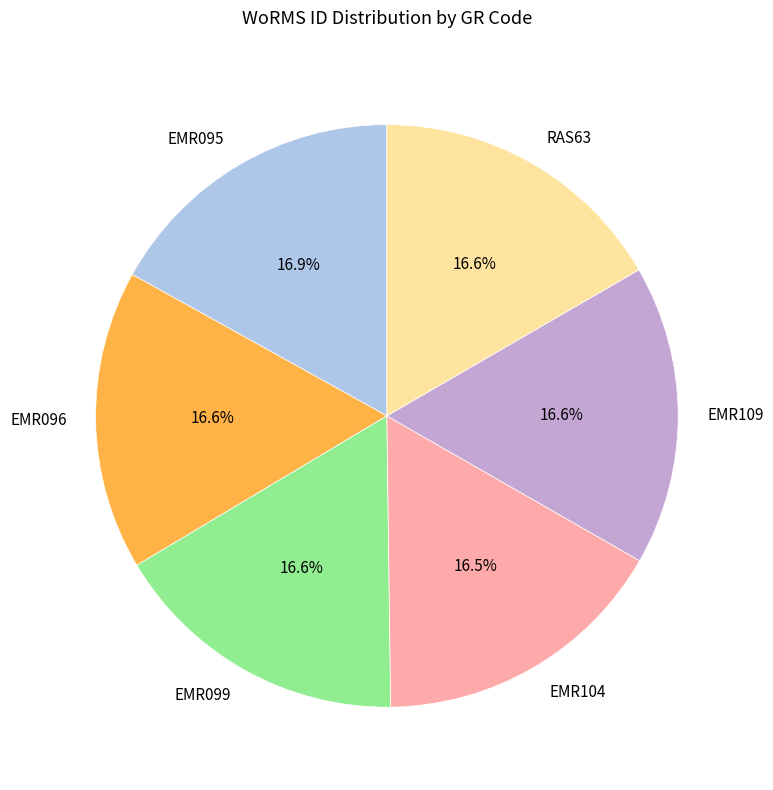

What is the total percentage of RAS63 and EMR095?

33.6%